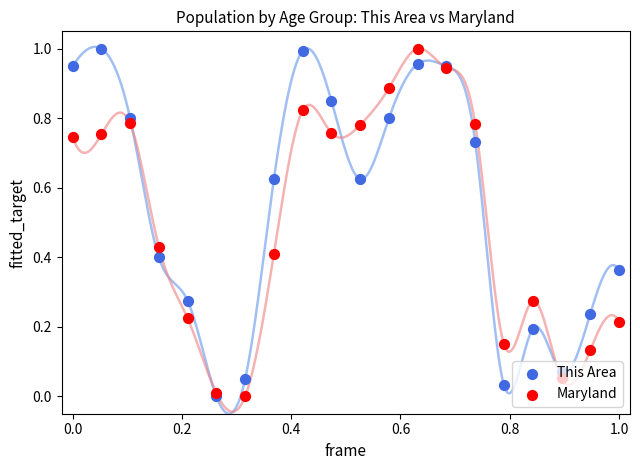

At how many categories does at least one series exceed 0?

20